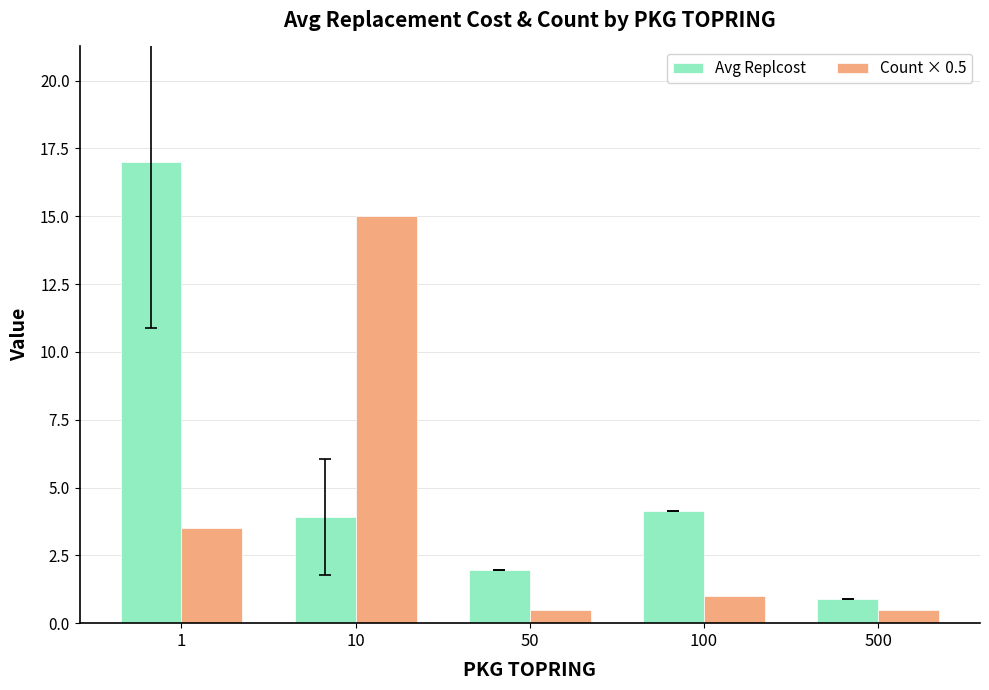

Does the chart contain stacked bars?

No